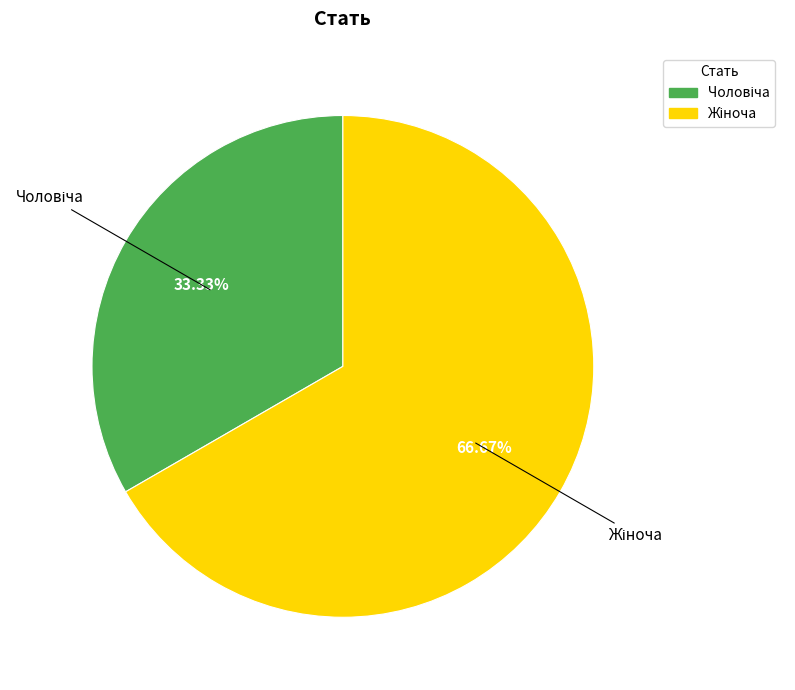

Is there any slice that represents more than half of the pie?

Yes